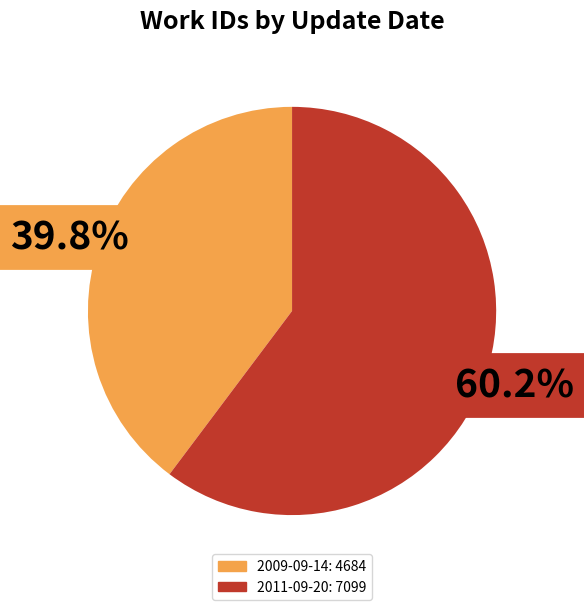

What percentage is the 2009-09-14 slice, to the nearest percent?

40%